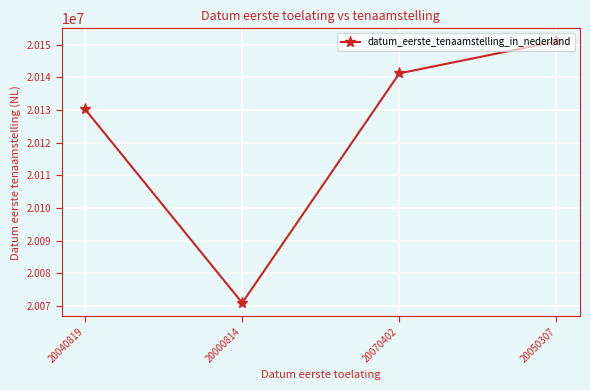

How many lines are shown in the chart?

1